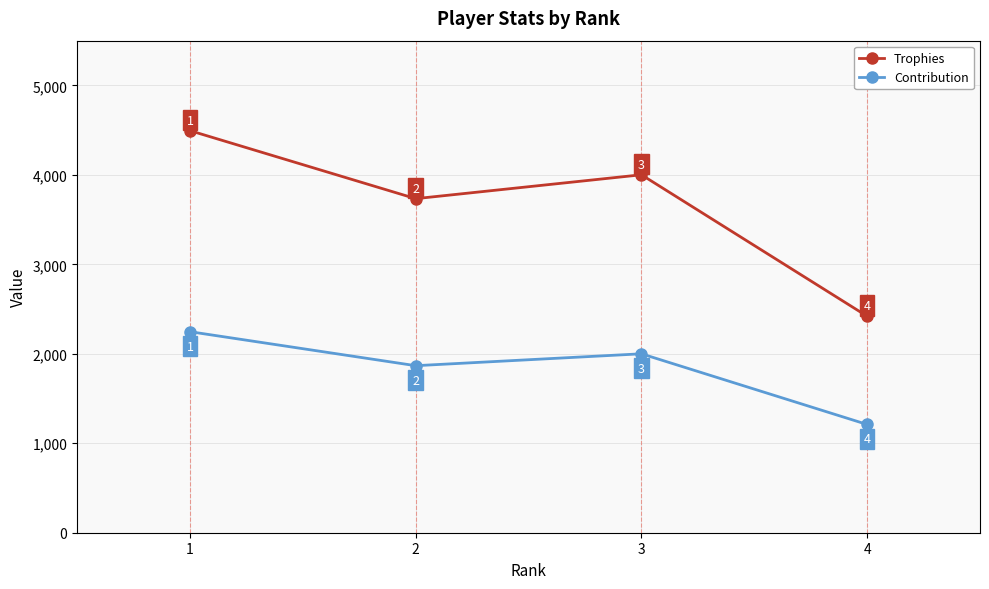

What is the difference between the maximum and minimum values in the Contribution series?

1037